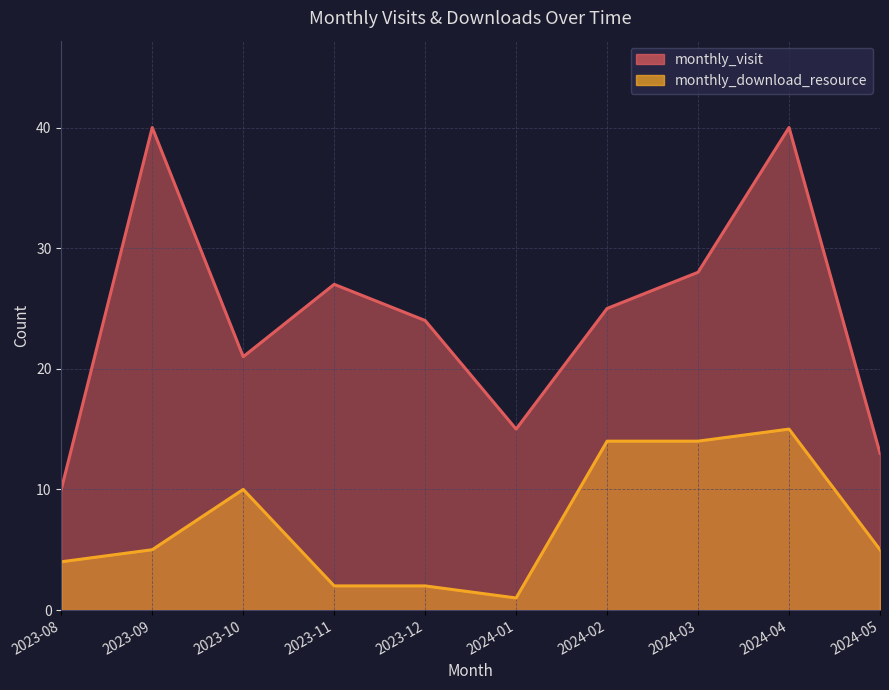

What is the difference between the second highest and second lowest values in the monthly_download_resource series?

12